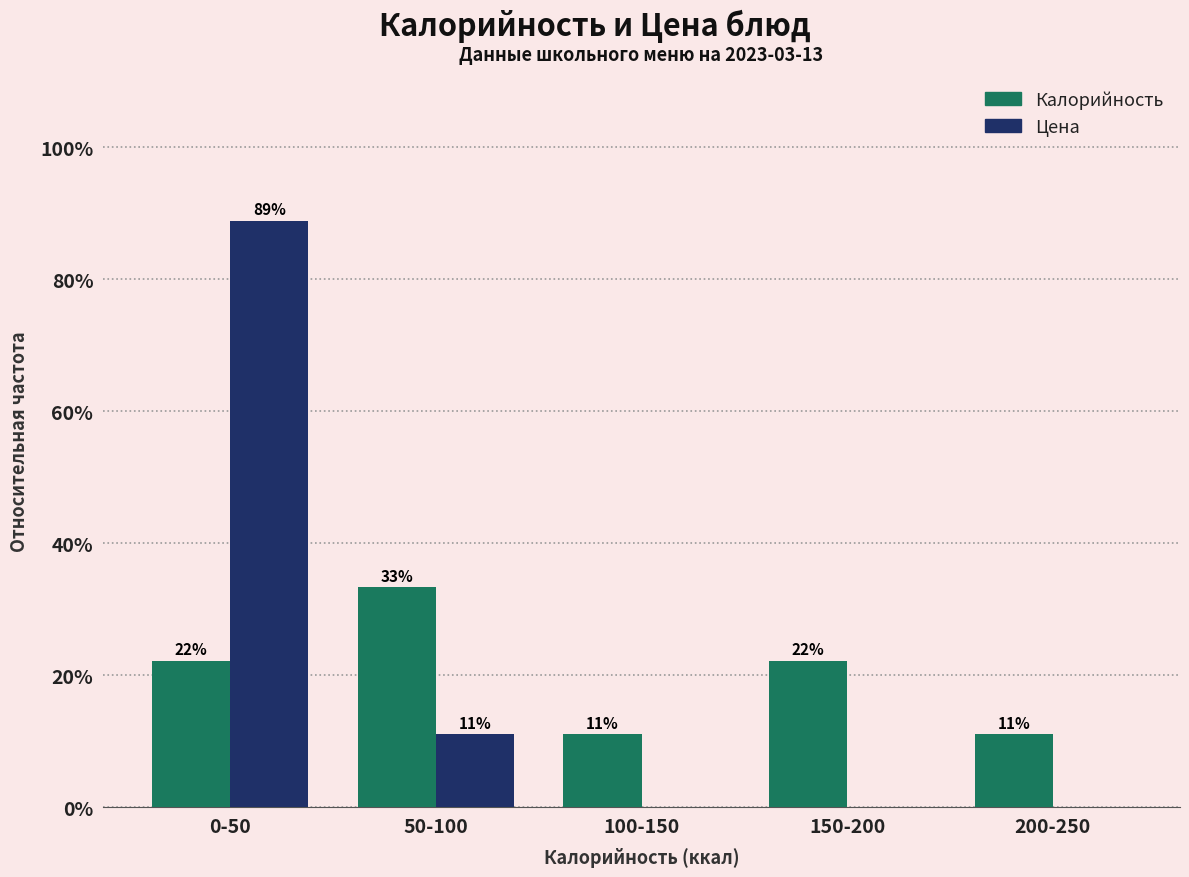

What are all the series names shown in the legend?

Калорийность, Цена